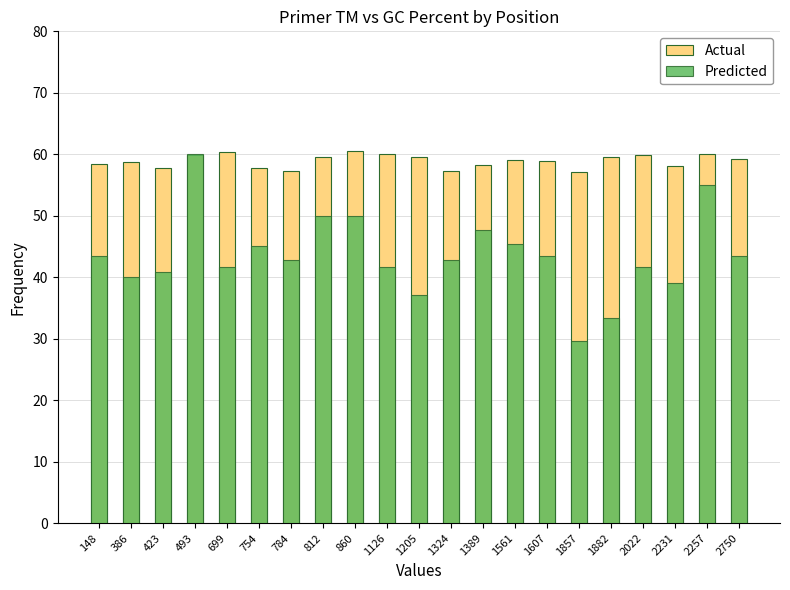

What is the sum of the Predicted values at 2750 and 423?

84.4